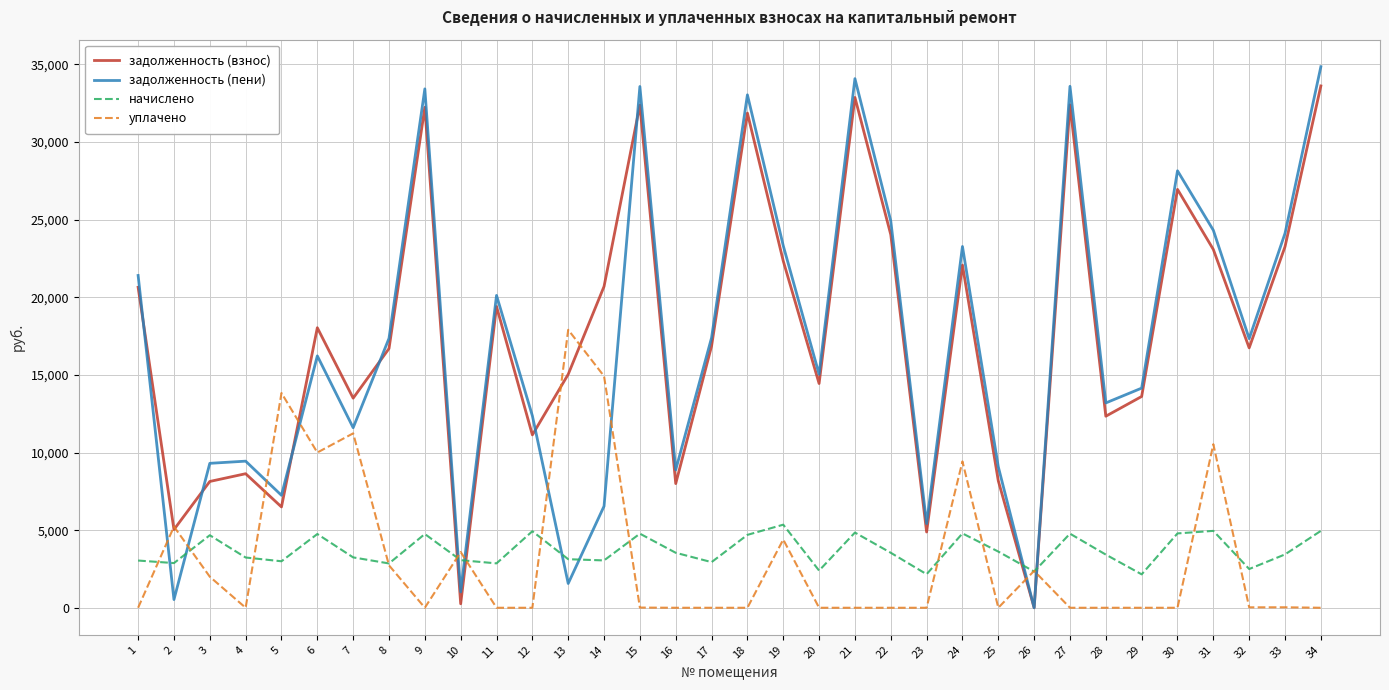

At which label is уплачено closest to 8953?

24